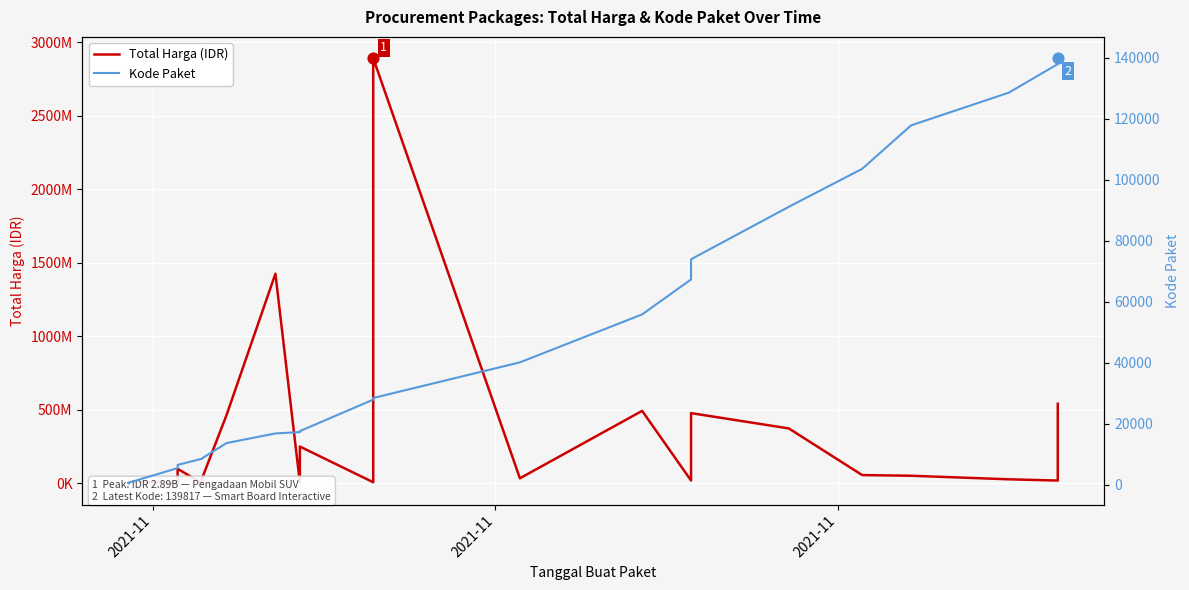

Which series contains the lowest Y value?

Kode Paket